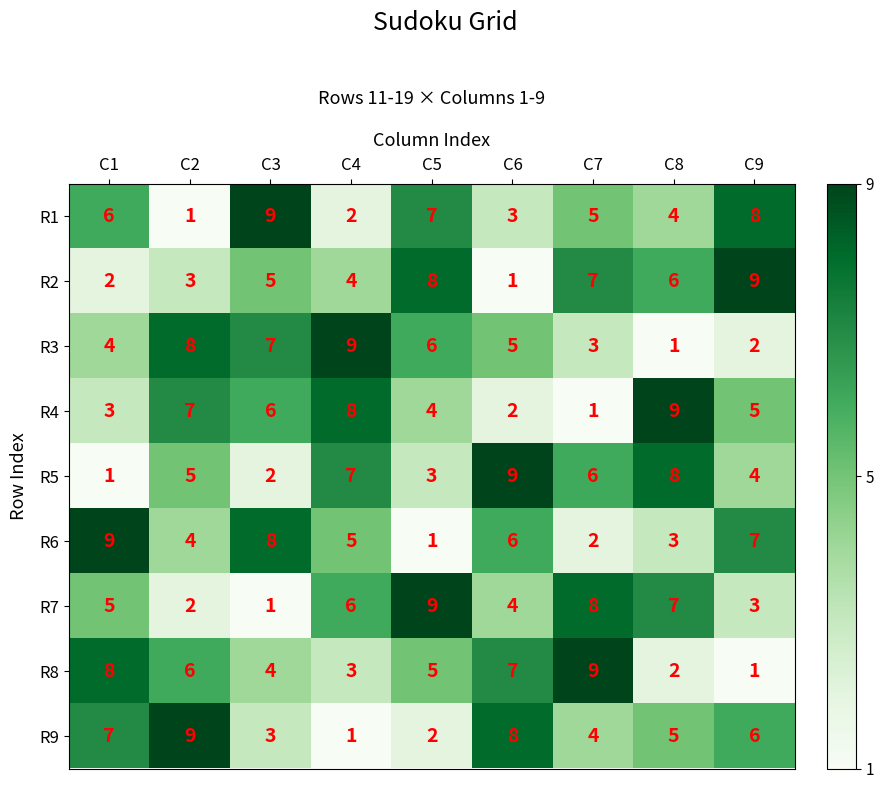

Which series changed the most between C2 and C8?

R3